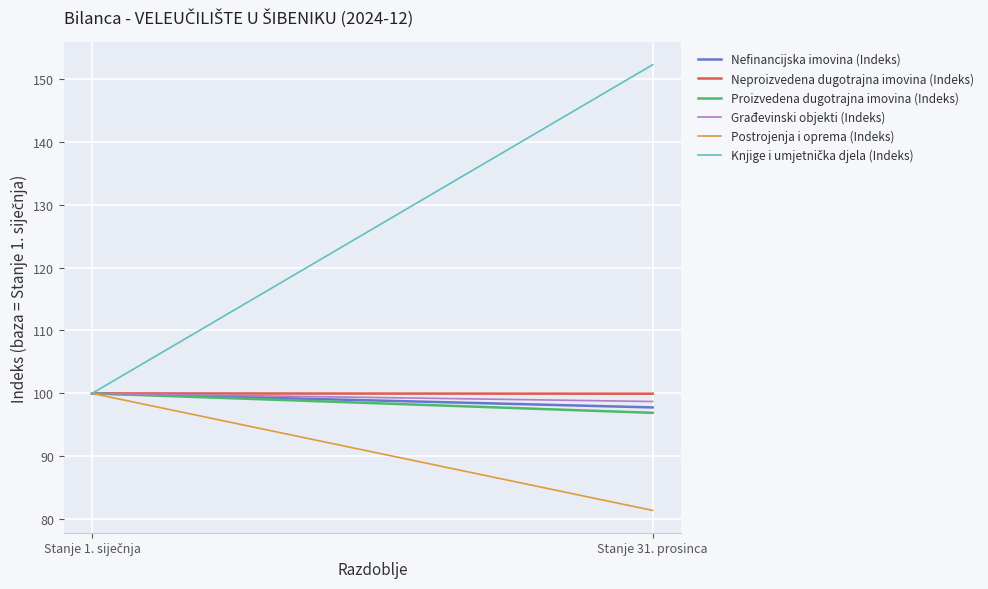

The Građevinski objekti (Indeks) series shows 36.7 at Stanje 31. prosinca. True or false?

False